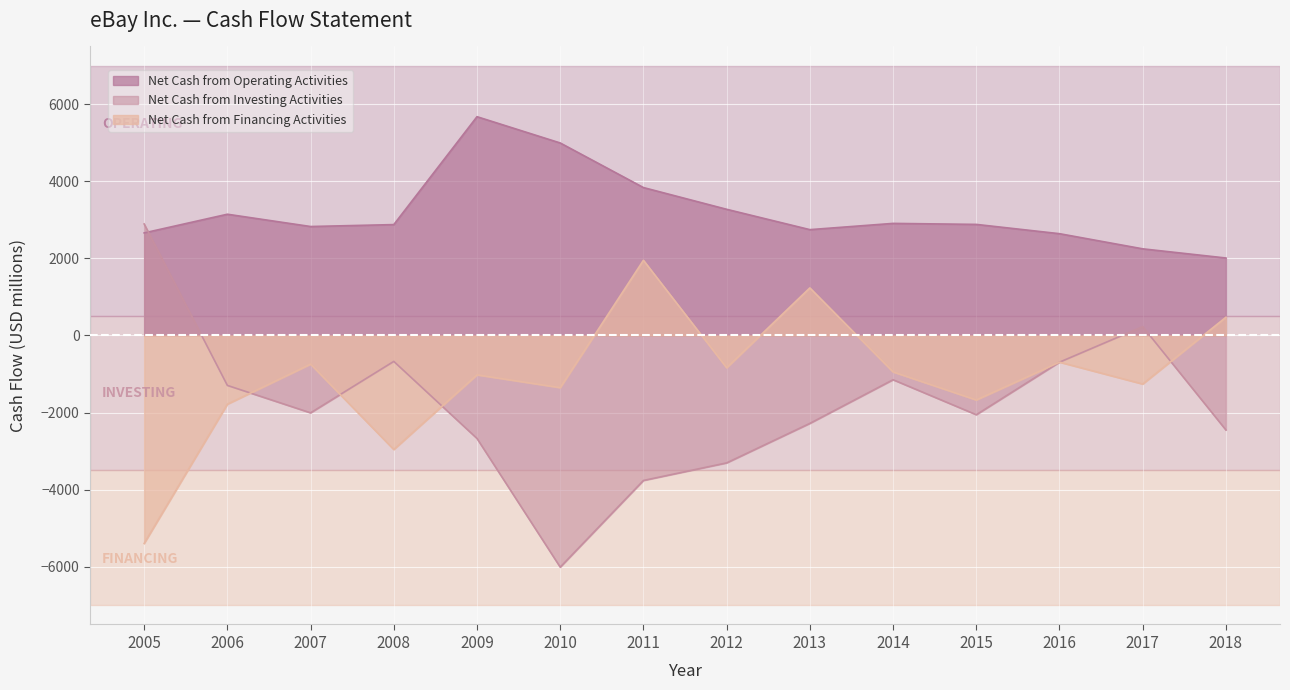

How many negative values does the Net Cash from Investing Activities series have?

12